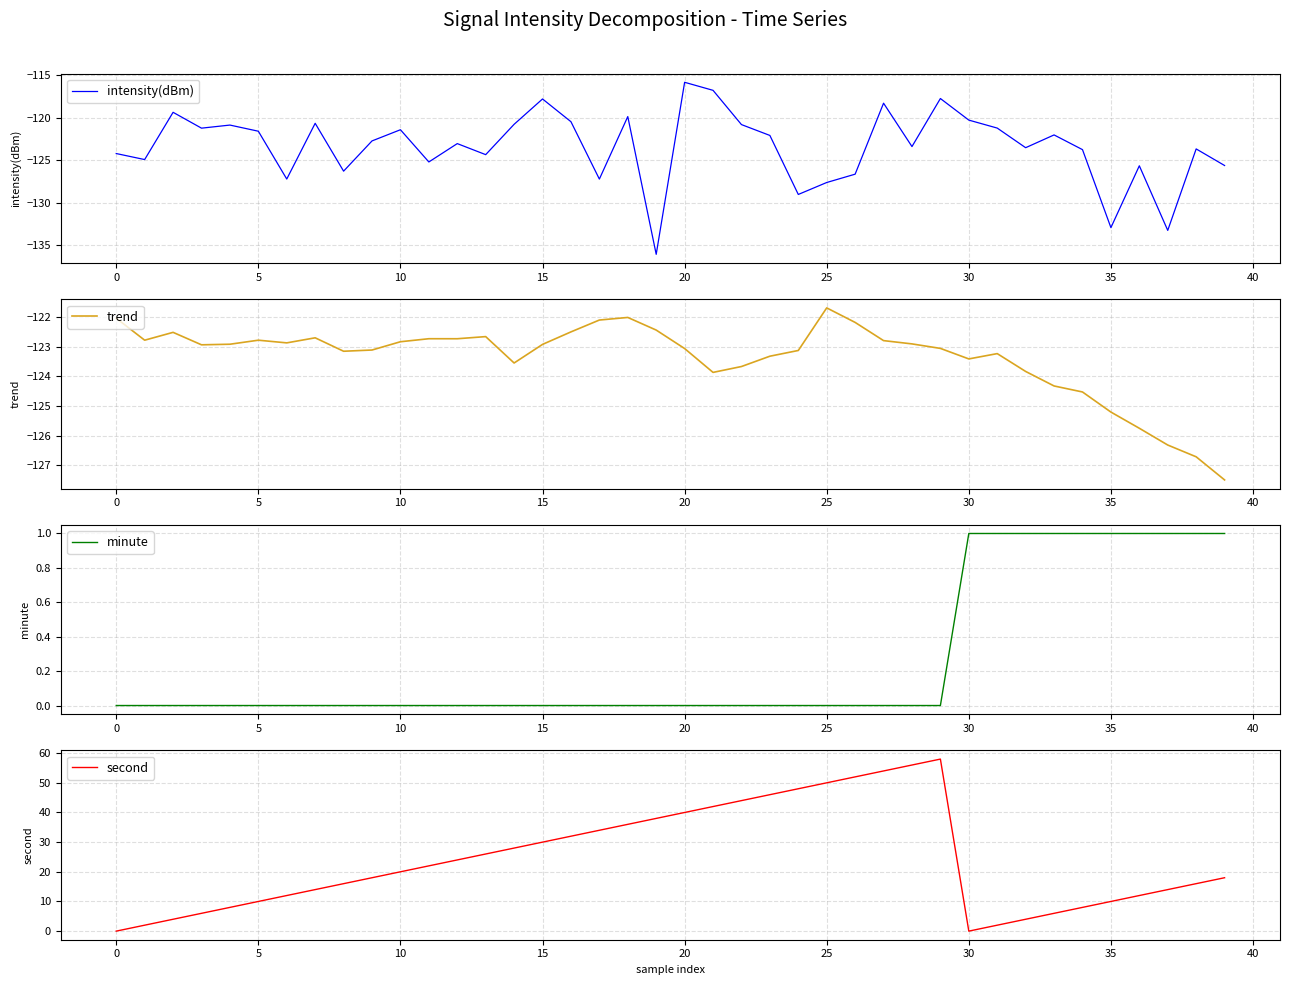

What is the lowest value of the intensity(dBm) series?

-136.1